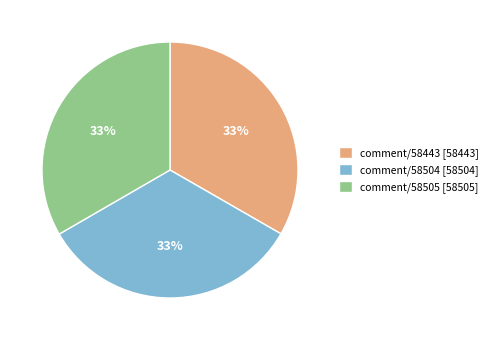

Is it true that comment/58504 is 33% of the pie?

True